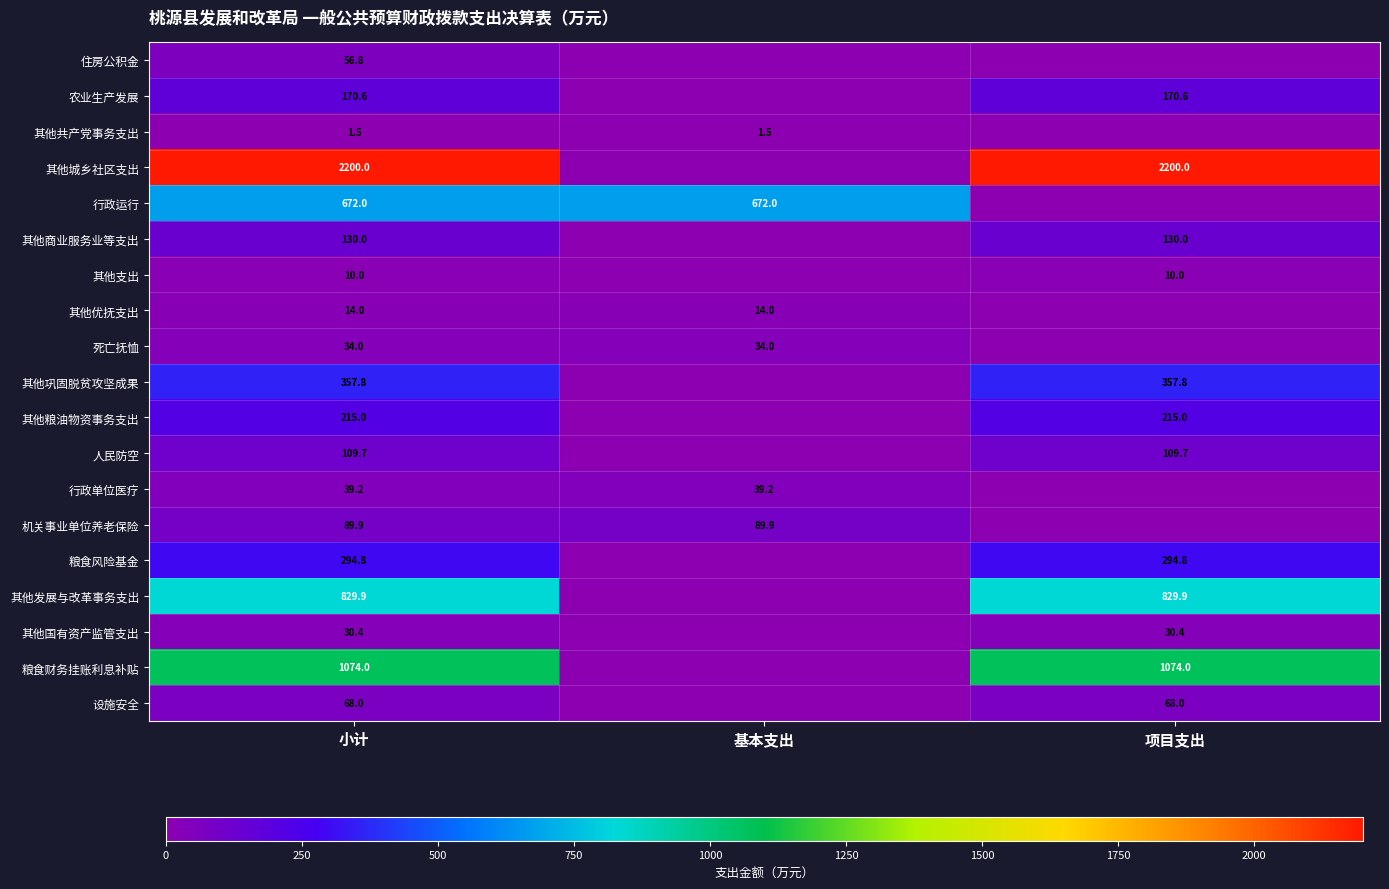

What is the sum of the 农业生产发展 values at 小计 and 项目支出?

341.2